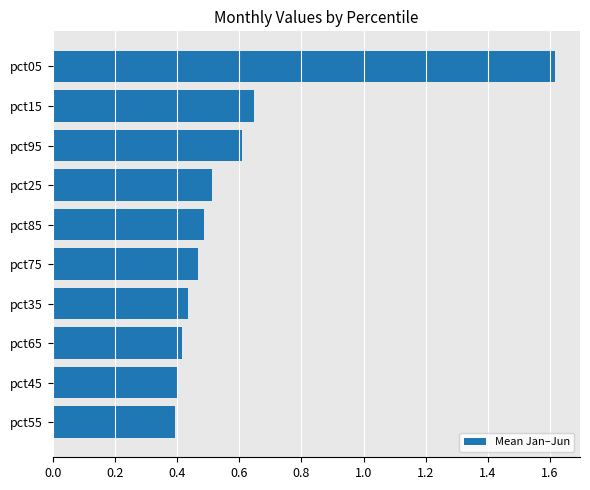

True or false: the data shows 0.6 at pct15.

True